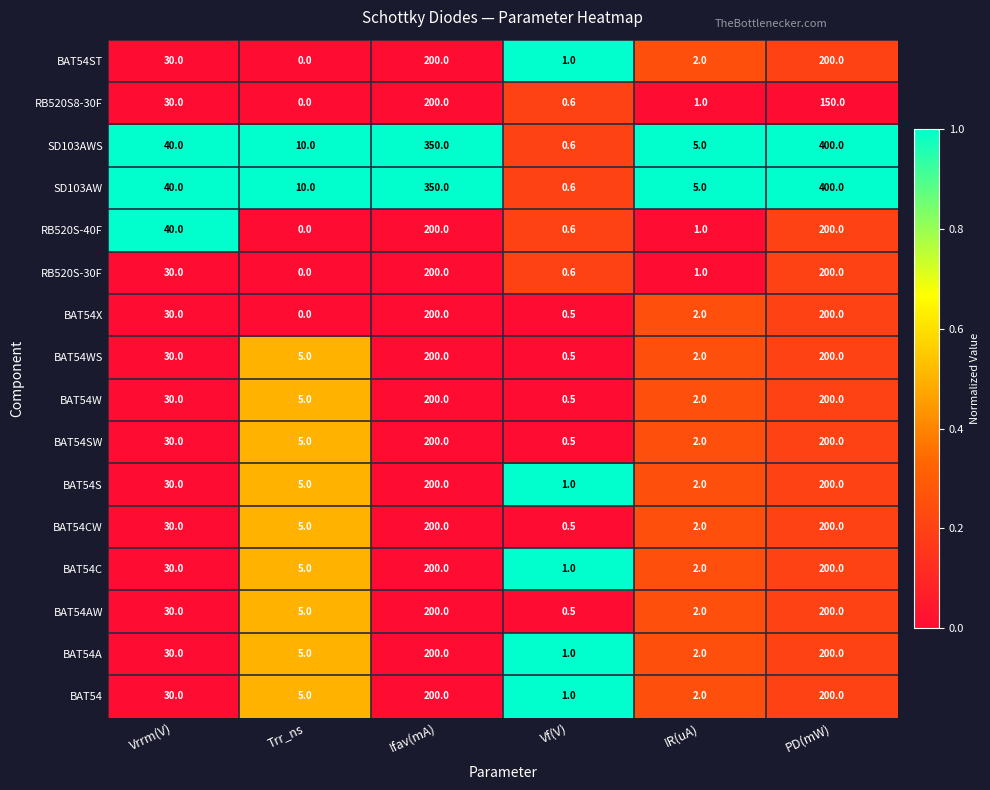

At which category does the chart reach its minimum across all series?

Trr_ns